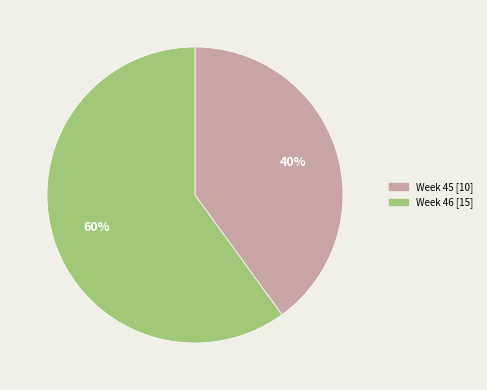

Is there a majority slice in this chart?

Yes